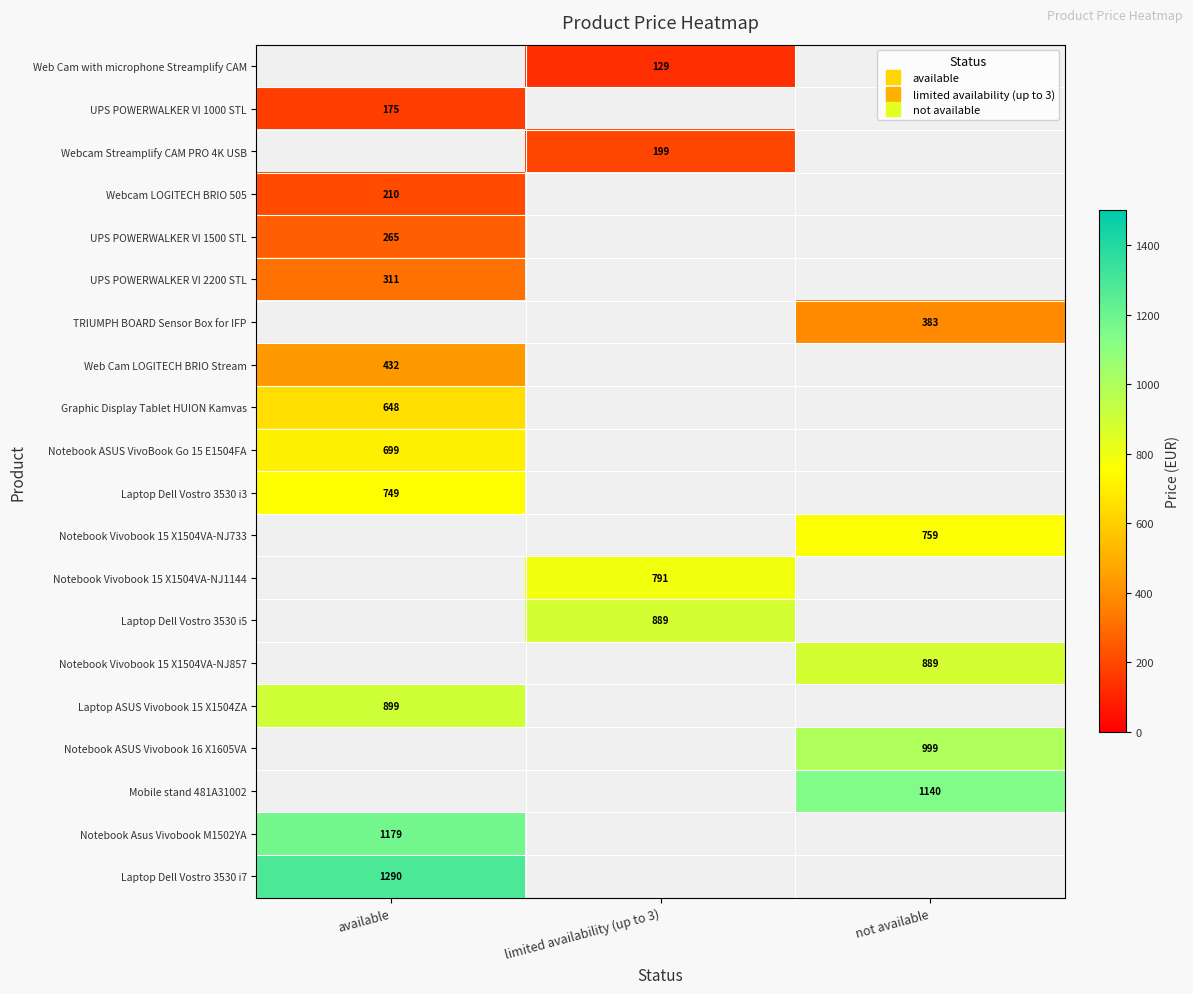

Rank the series by their maximum value, from highest to lowest.

Laptop Dell Vostro 3530 i7, Laptop Dell Vostro 3530 i3, Notebook Vivobook 15 X1504VA-NJ733, Notebook Vivobook 15 X1504VA-NJ1144, Laptop Dell Vostro 3530 i5, Notebook Vivobook 15 X1504VA-NJ857, Laptop ASUS Vivobook 15 X1504ZA, Notebook ASUS Vivobook 16 X1605VA, Mobile stand 481A31002, Notebook Asus Vivobook M1502YA, Notebook ASUS VivoBook Go 15 E1504FA, Graphic Display Tablet HUION Kamvas, UPS POWERWALKER VI 2200 STL, TRIUMPH BOARD Sensor Box for IFP, Web Cam LOGITECH BRIO Stream, UPS POWERWALKER VI 1500 STL, Web Cam with microphone Streamplify CAM, UPS POWERWALKER VI 1000 STL, Webcam Streamplify CAM PRO 4K USB, Webcam LOGITECH BRIO 505